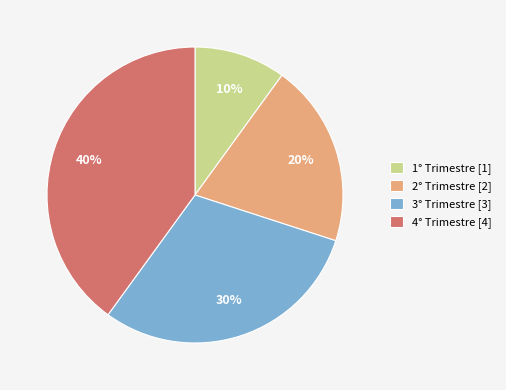

Does 4° Trimestre account for over 50% of the chart?

No